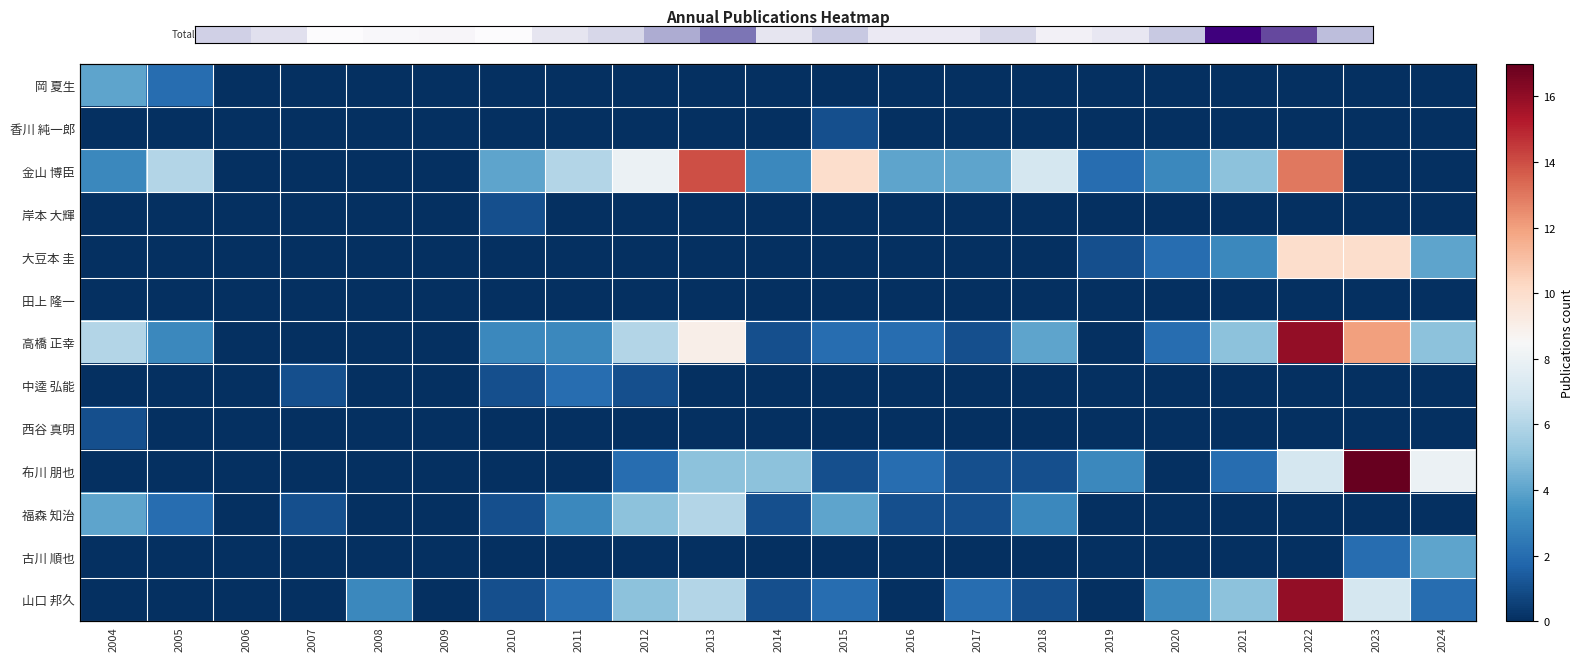

At which category is the sum across all series the highest?

2022